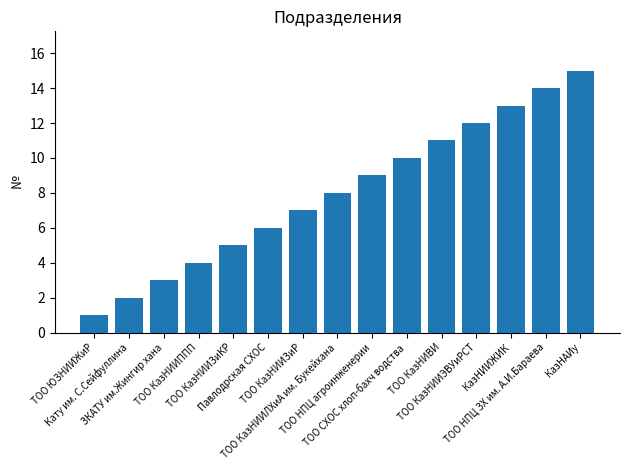

Rank the categories by value from highest to lowest.

КазНАИу, ТОО НПЦ ЗХ им. А.И.Бараева, КазНИИЖИК, ТОО КазНИИЭВУиРСТ, ТОО КазНИВИ, ТОО СХОС хлоп-бахч водства, ТОО НПЦ агроинженерии, ТОО КазНИИЛХиА им. Букейхана, ТОО КазНИИЗиР, Павлодрская СХОС, ТОО КазНИИЗиКР, ТОО КазНИИППП, ЗКАТУ им.Жингир хана, Кату им. С.Сейфуллина, ТОО ЮЗНИИЖиР